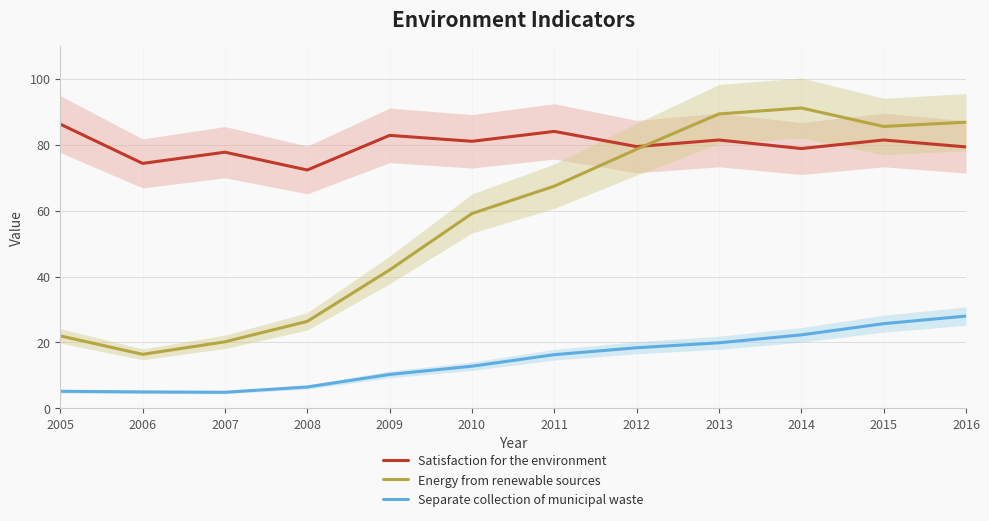

What is the average value of the Separate collection of municipal waste series?

14.6